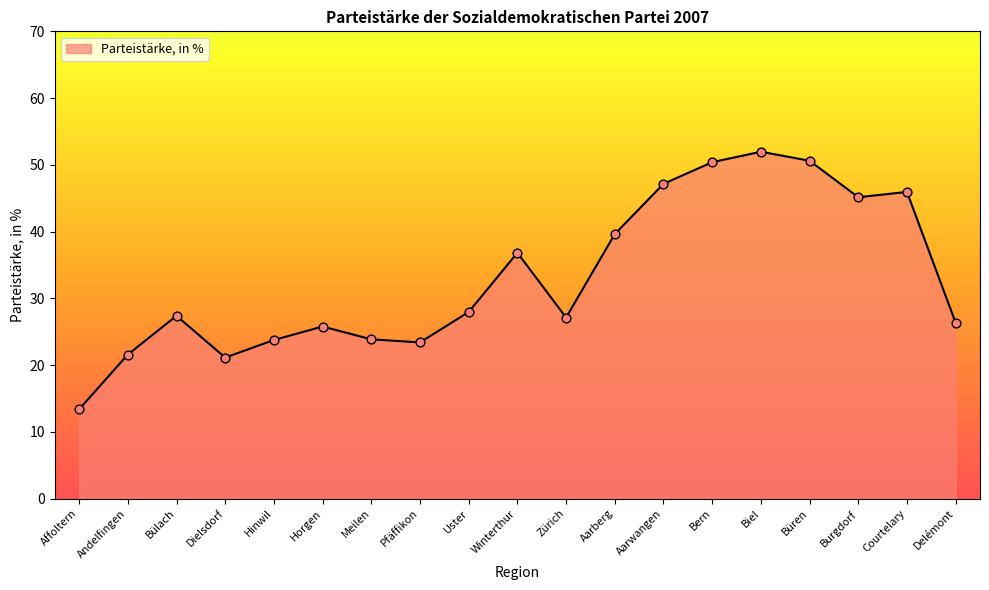

Which has a higher value, Büren or Meilen?

Büren